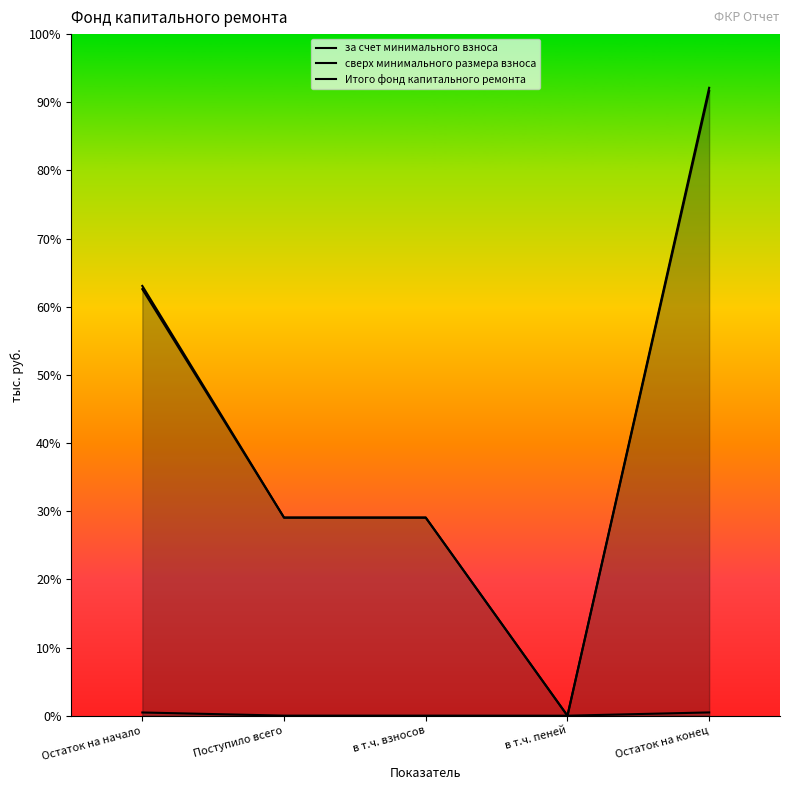

How many lines are shown in the chart?

3